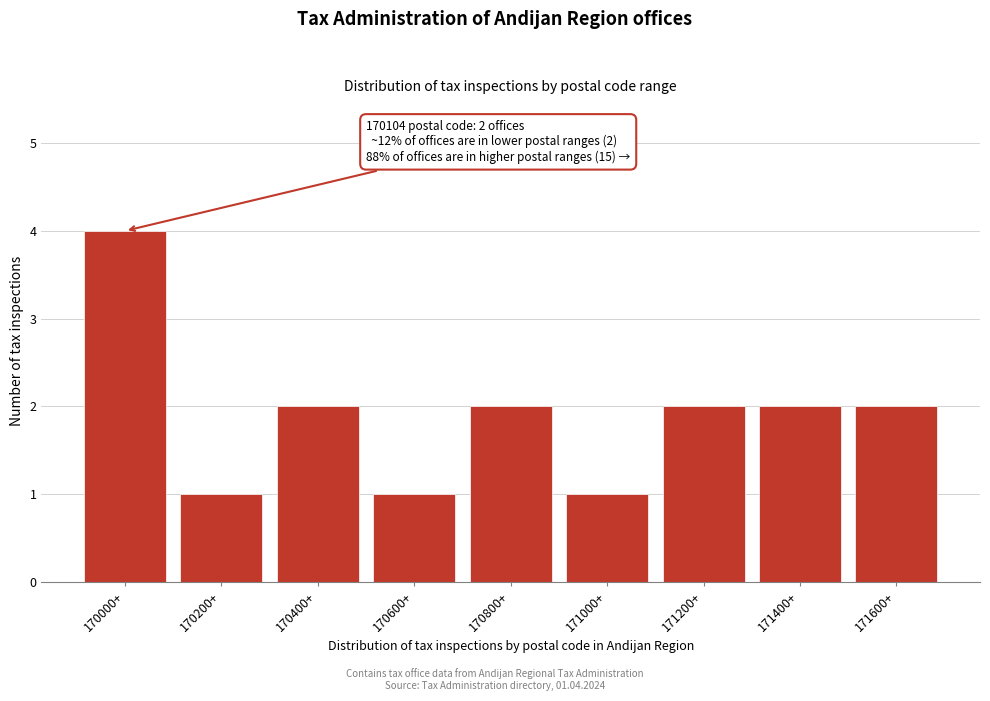

Reading left to right, list all the values displayed in this chart.

170000+=4	170200+=1	170400+=2	170600+=1	170800+=2	171000+=1	171200+=2	171400+=2	171600+=2